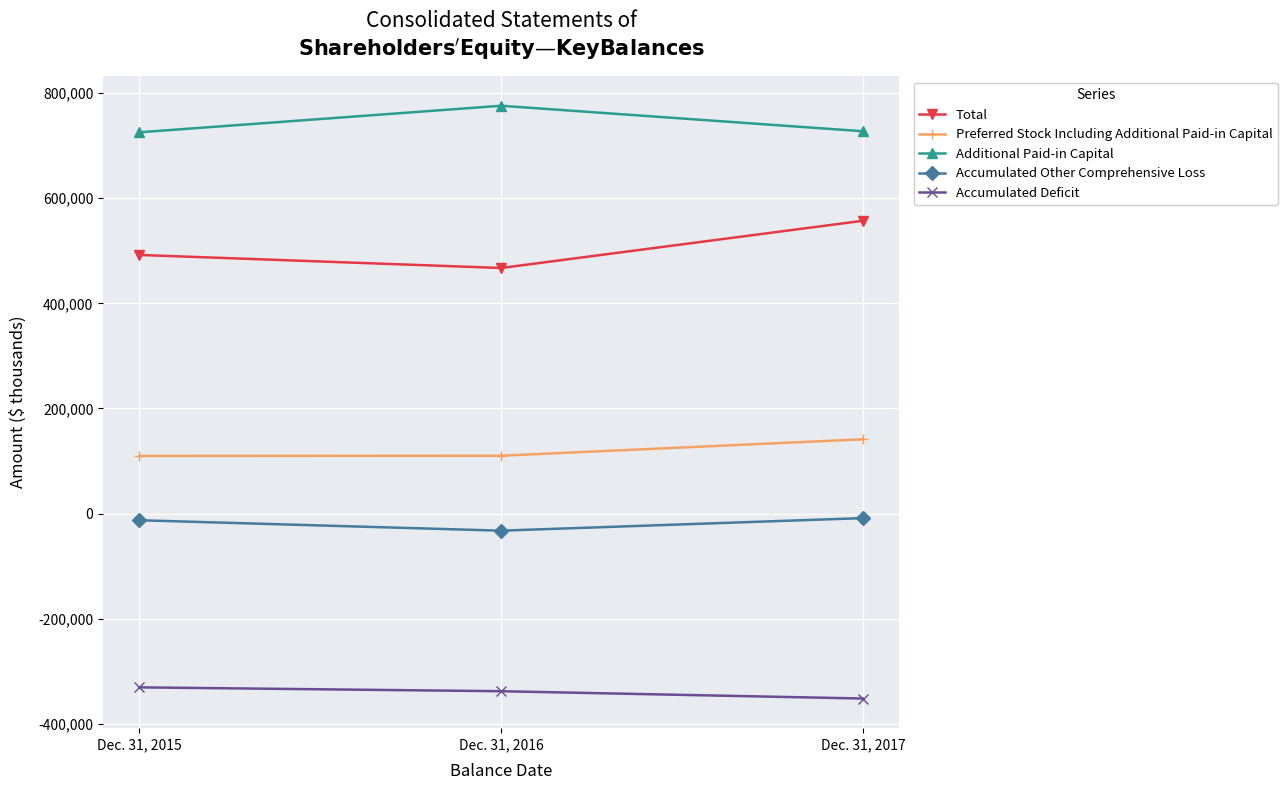

Rank the categories by Accumulated Other Comprehensive Loss value from lowest to highest.

Dec. 31, 2016, Dec. 31, 2015, Dec. 31, 2017